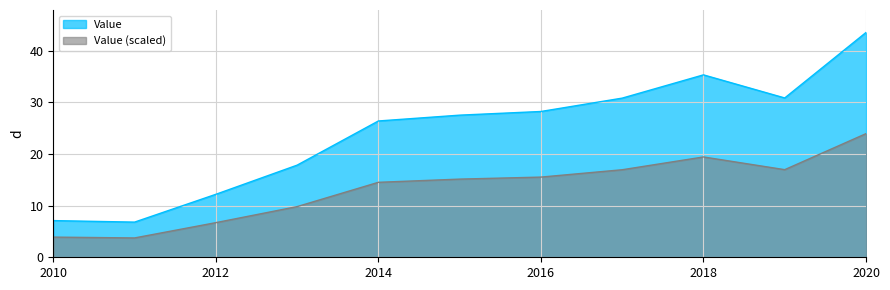

True or false: the data has more than 2 interior local peaks.

False